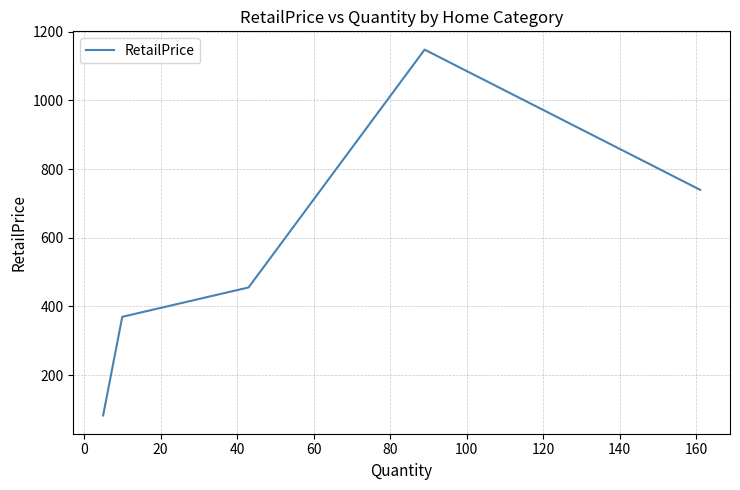

How many lines are shown in the chart?

1